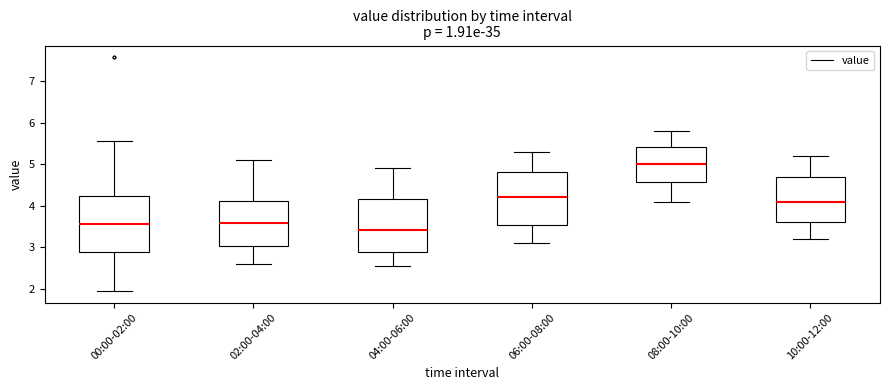

Which box's median line is the lowest?

04:00-06:00